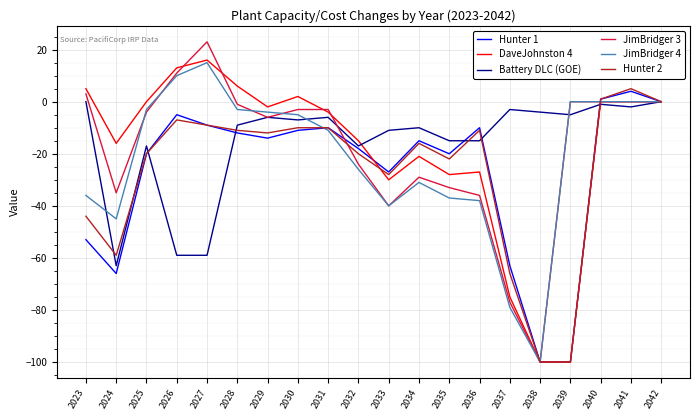

What is the minimum value shown in the chart?

-100